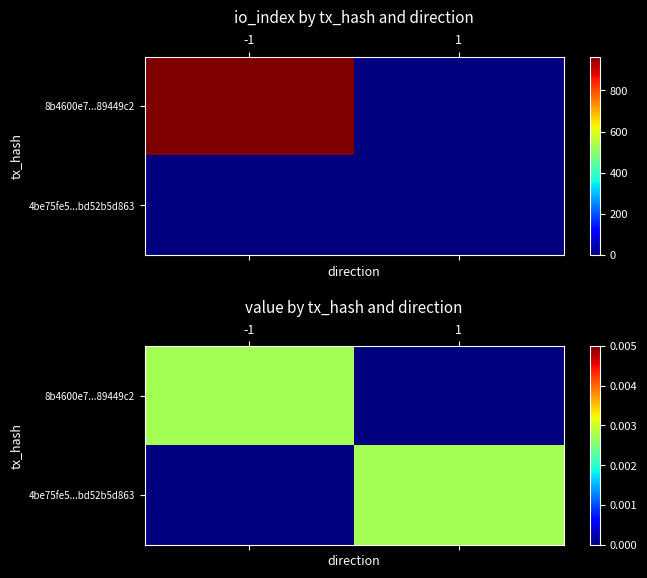

Which category has the lowest value in the 4be75fe5...bd52b5d863 series?

-1